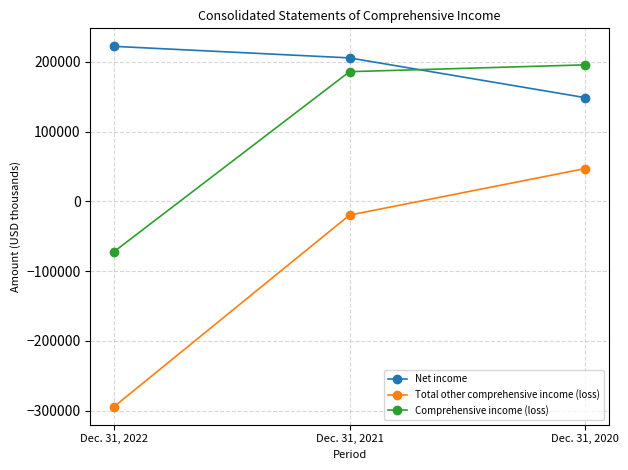

Which series has the largest range (max minus min)?

Total other comprehensive income (loss)